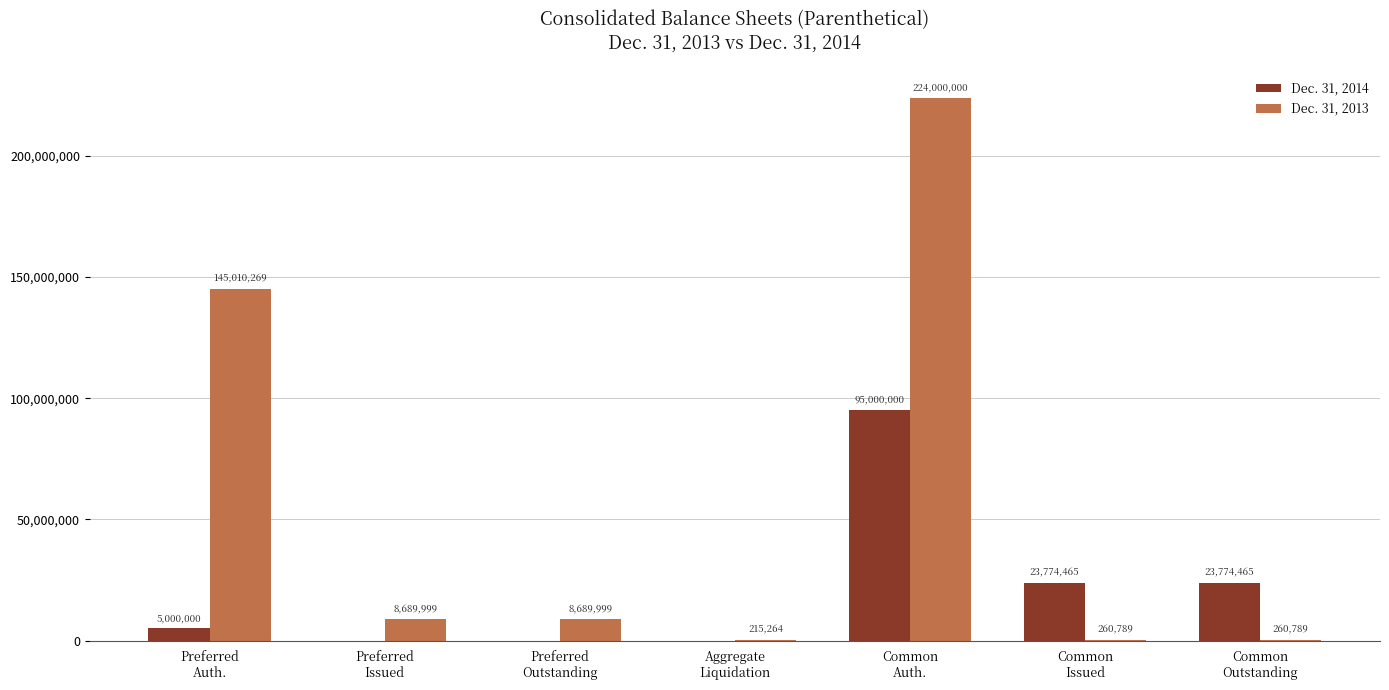

How many series are shown in this chart?

2